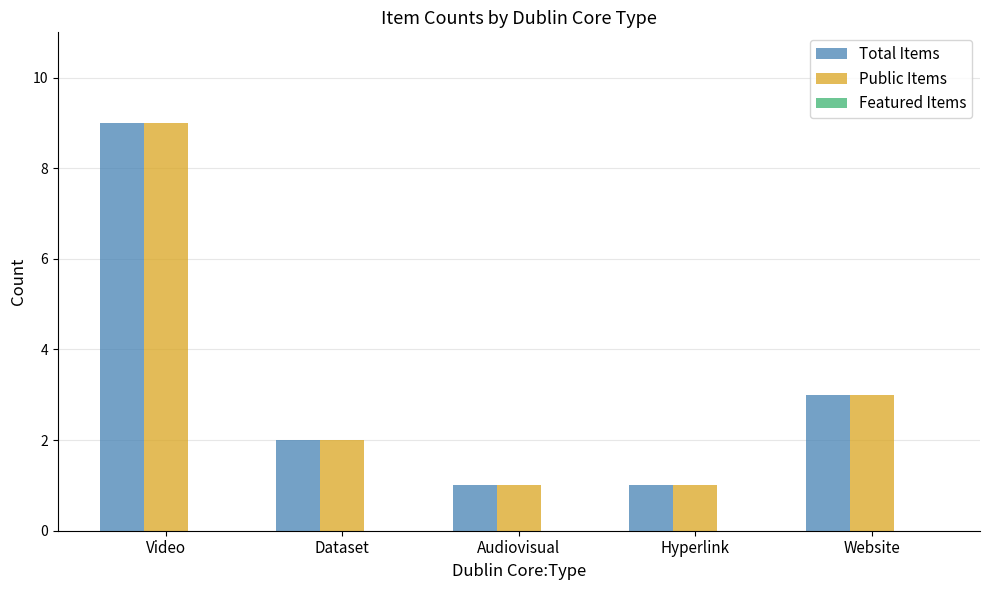

Is it true that Public Items equals 3 at Video?

False